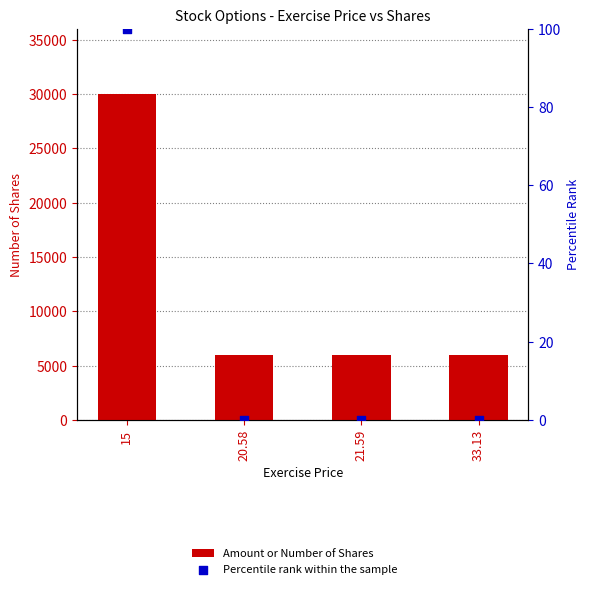

At which category is the sum across all series the highest?

15